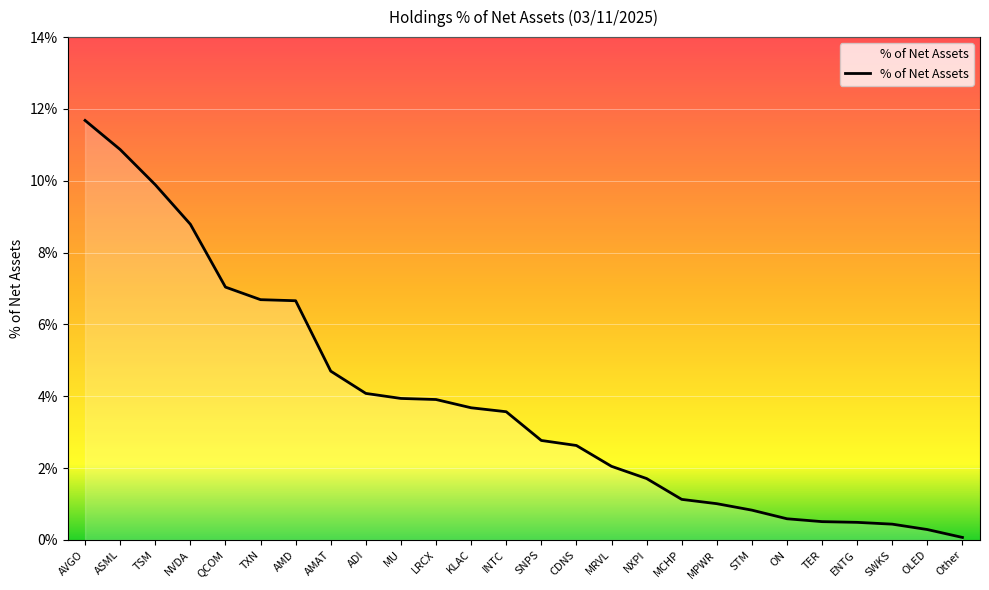

What is the average value?

3.8